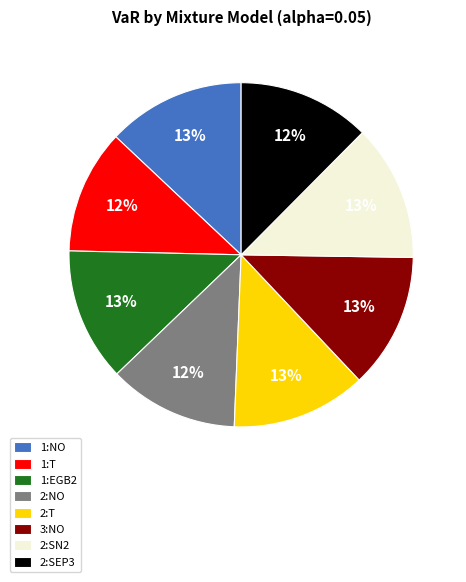

Is it true that 2:T is 2% of the pie?

False